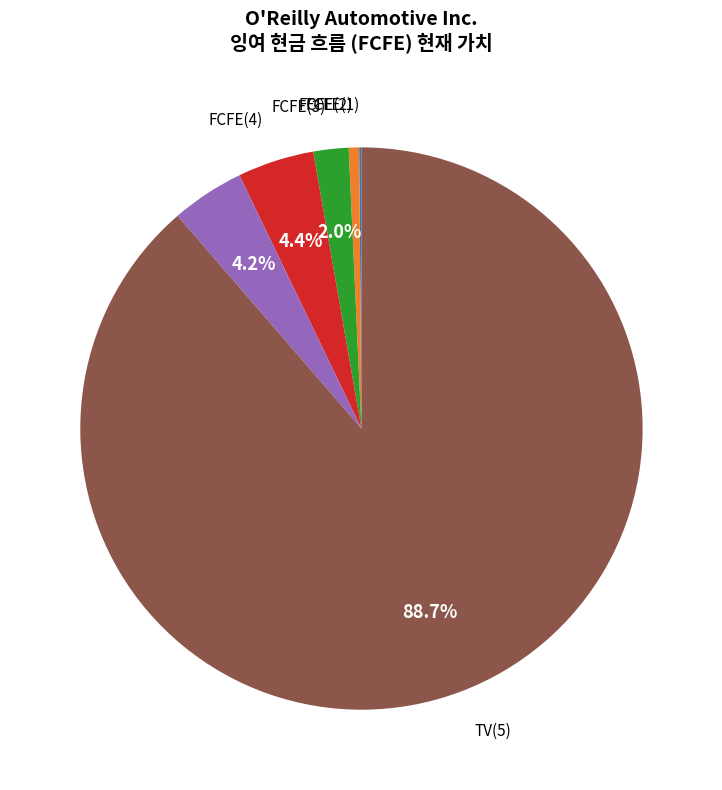

Is there a majority slice in this chart?

Yes